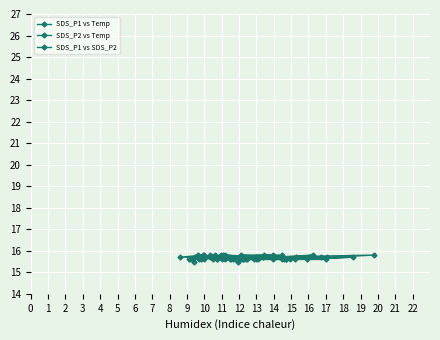

At 18, list the series in order from smallest to largest.

SDS_P1 vs SDS_P2, SDS_P1 vs Temp, SDS_P2 vs Temp